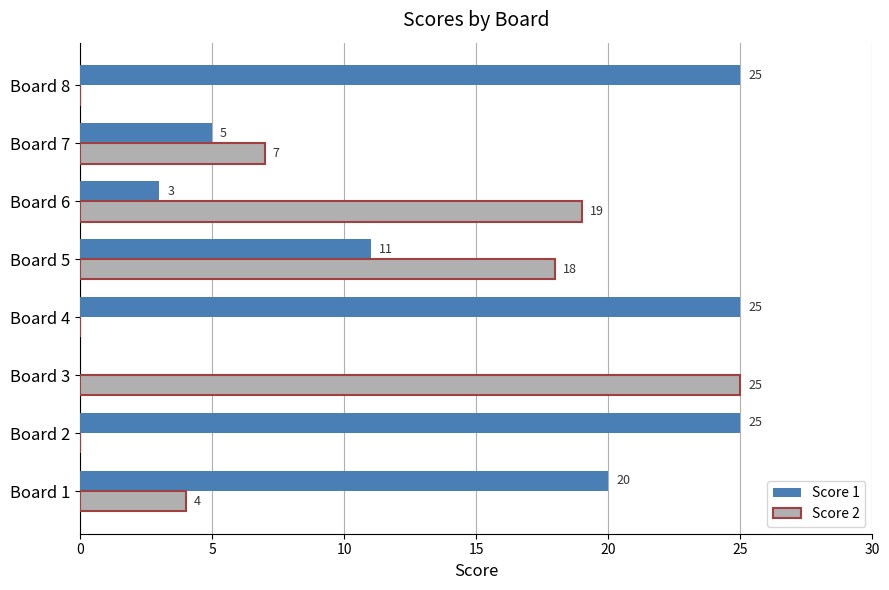

Which series changed the most between Board 4 and Board 6?

Score 1